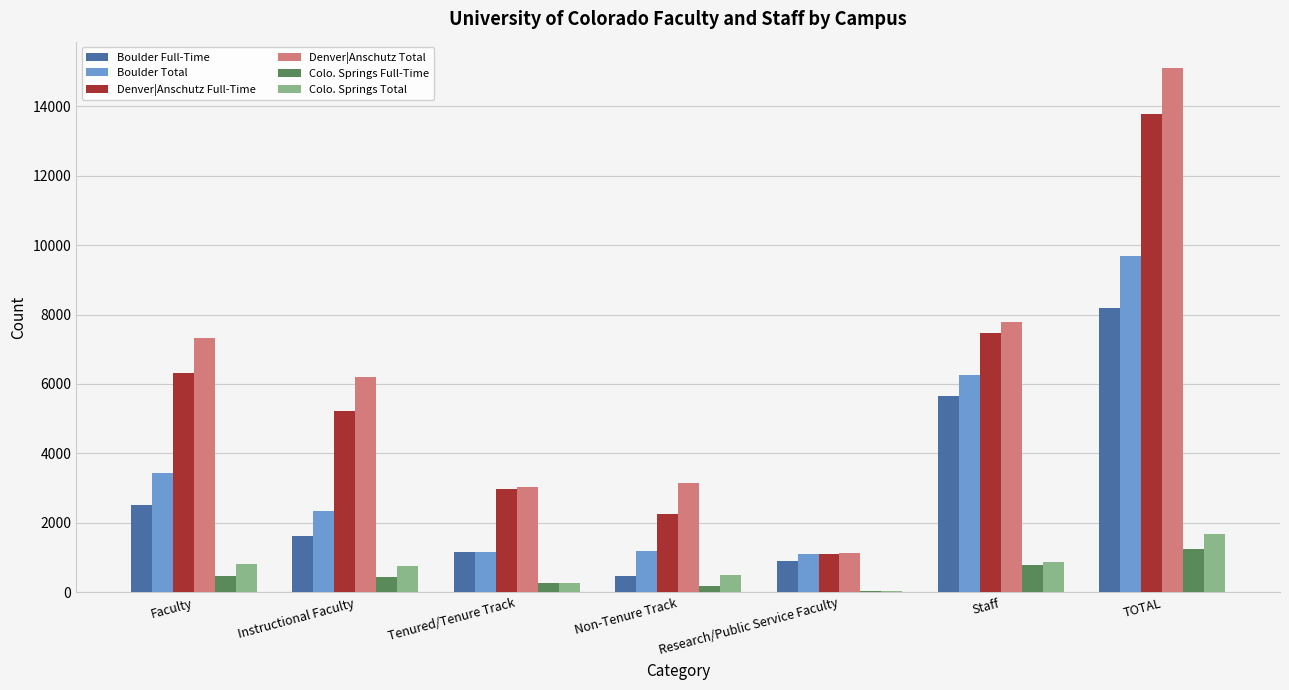

Read the Denver|Anschutz Full-Time value at Instructional Faculty.

5225